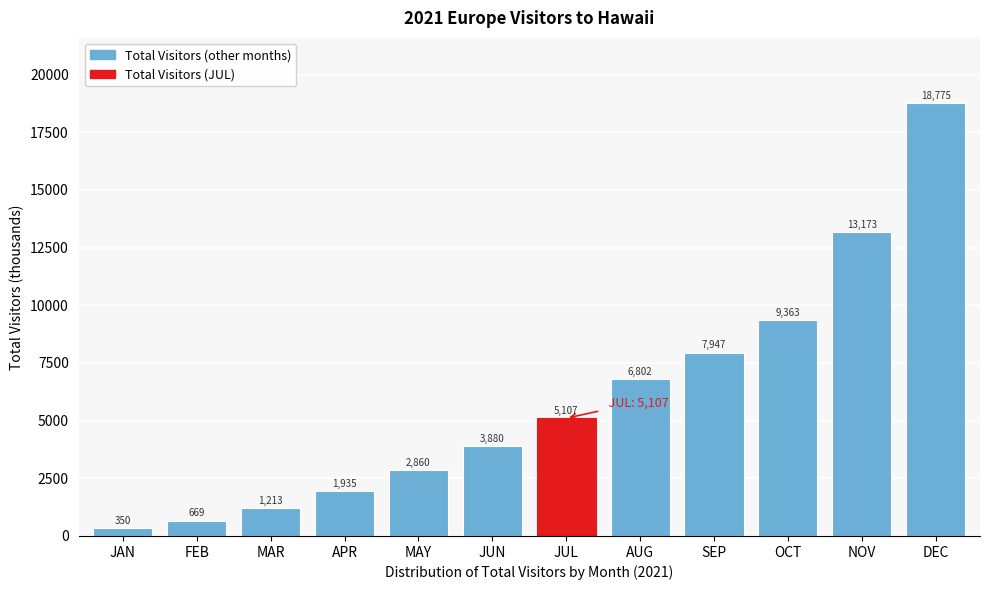

Which has a higher value, JUL or MAR?

JUL